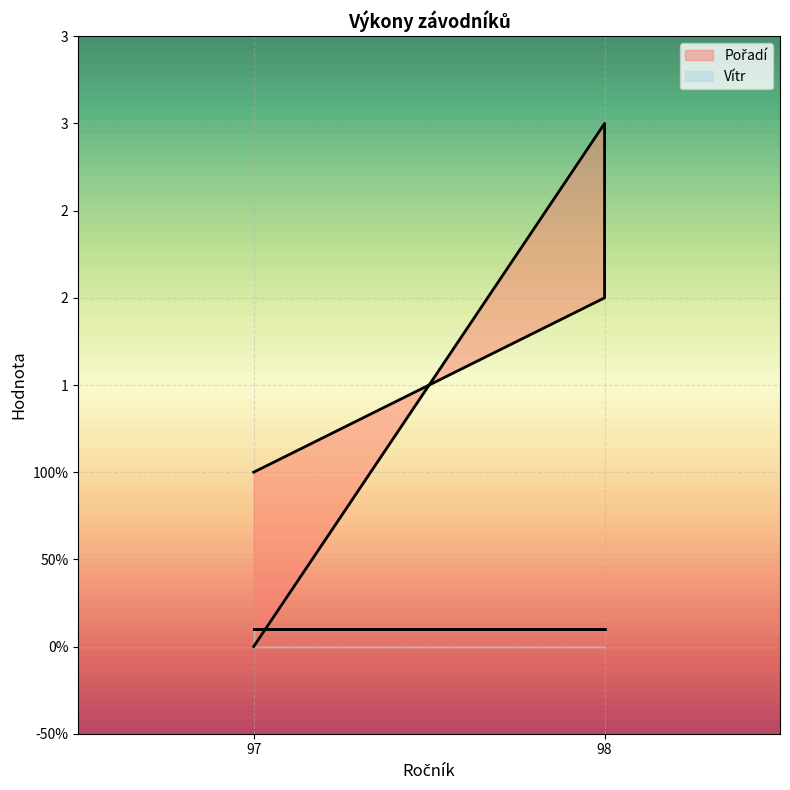

What is the label of the 2nd point from the right?

97